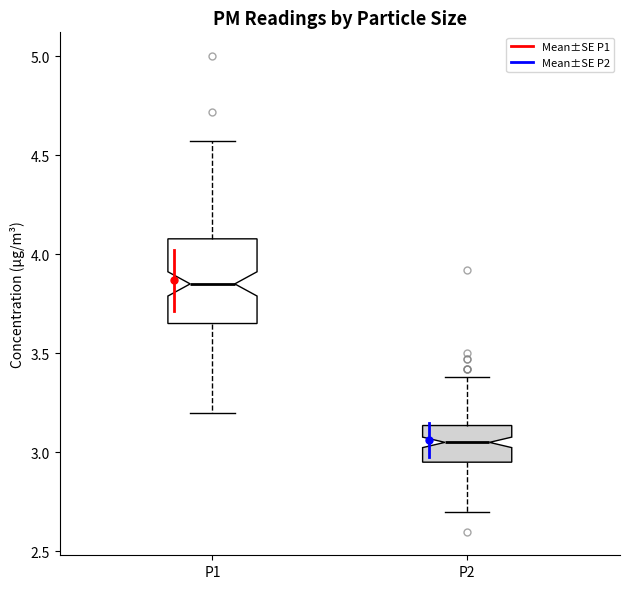

Which box's median line is the lowest?

P2